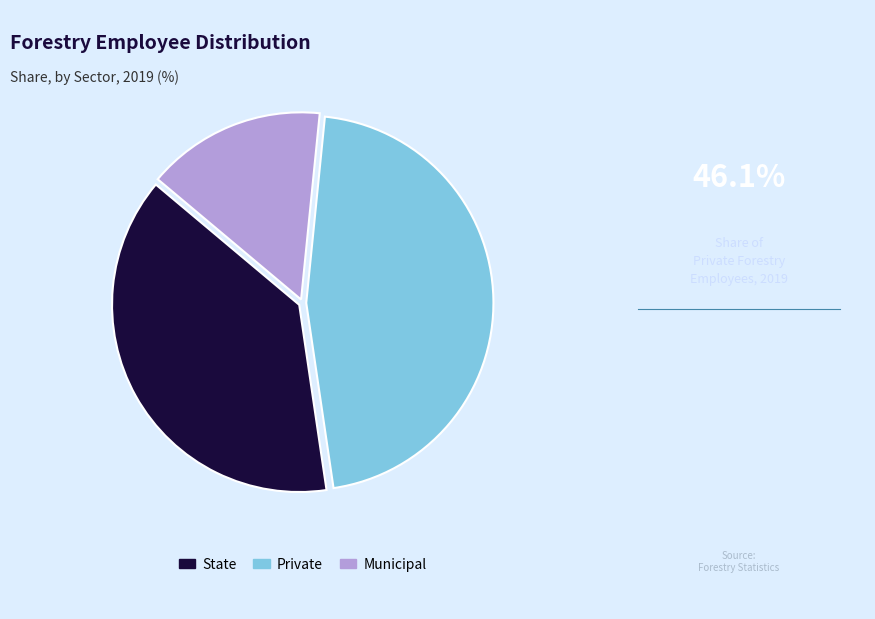

What is the largest slice in the pie chart?

Private